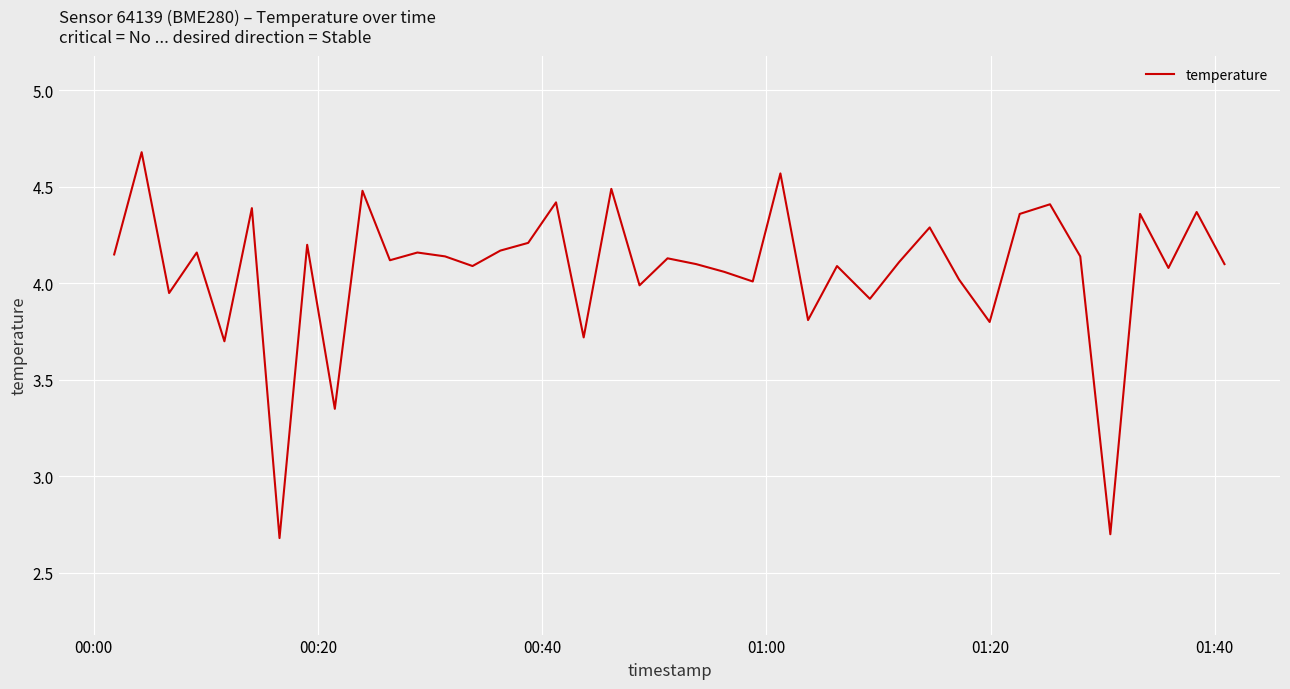

What is the smallest value displayed?

2.7